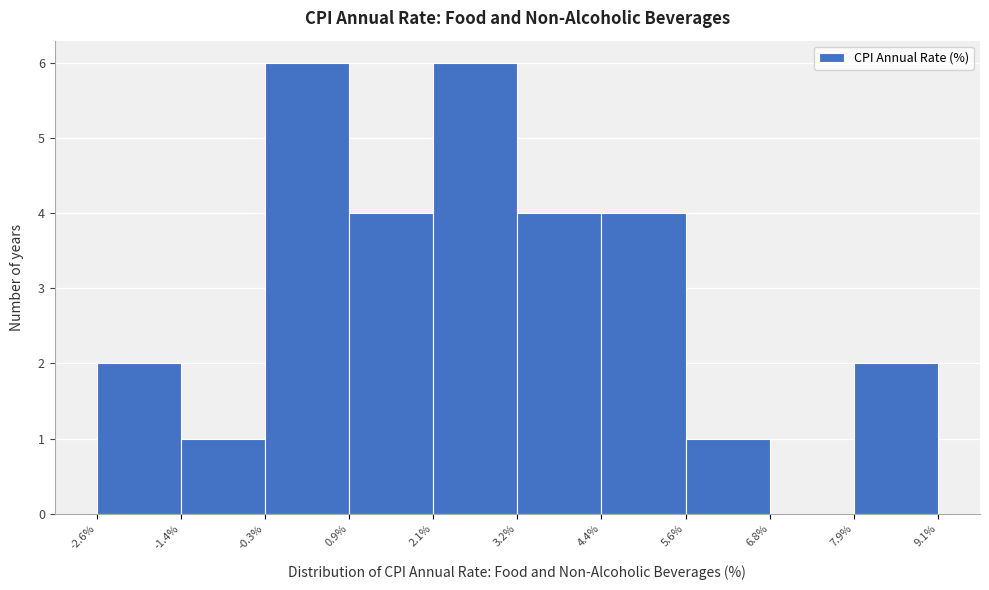

Reading left to right, transcribe this chart: for each bar, give the range it covers on the x-axis and its height. The values are not printed on the chart, so give them approximately, as read against the axis.

-2.6% to -1.4%: 2
-1.4% to -0.3%: 1
-0.3% to 0.9%: 6
0.9% to 2.1%: 4
2.1% to 3.2%: 6
3.2% to 4.4%: 4
4.4% to 5.6%: 4
5.6% to 6.8%: 1
6.8% to 7.9%: 0
7.9% to 9.1%: 2